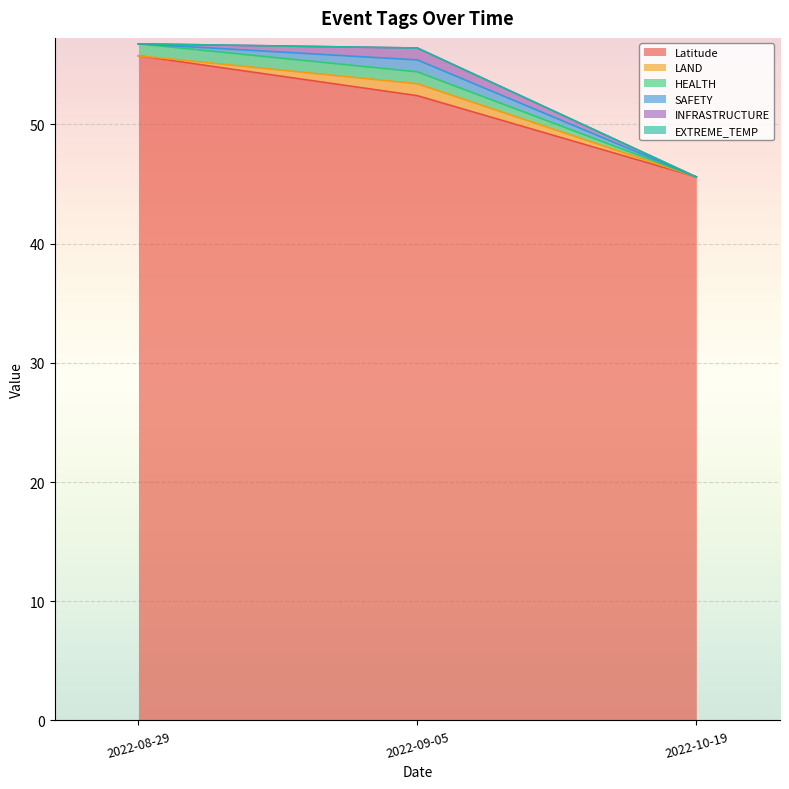

Reading right to left, transcribe all the data shown in this chart.

Latitude: 45.6	52.4	55.8
LAND: 0.0	1.0	0.0
HEALTH: 0.0	1.0	1.0
SAFETY: 0.0	1.0	0.0
INFRASTRUCTURE: 0.0	1.0	0.0
EXTREME_TEMP: 0.0	0.0	0.0